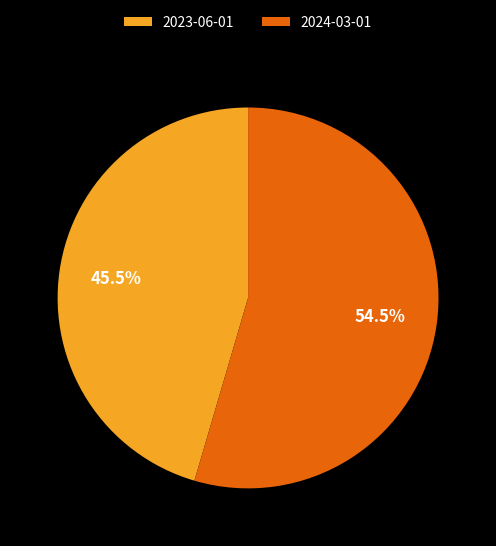

How many segments does this pie chart have?

2